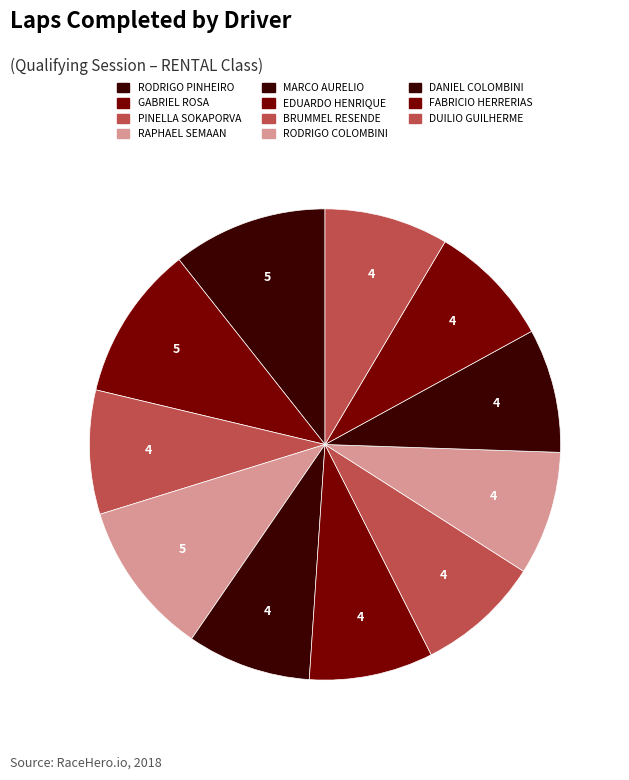

To the nearest percent, what is the difference between the largest and smallest slice percentages?

2%